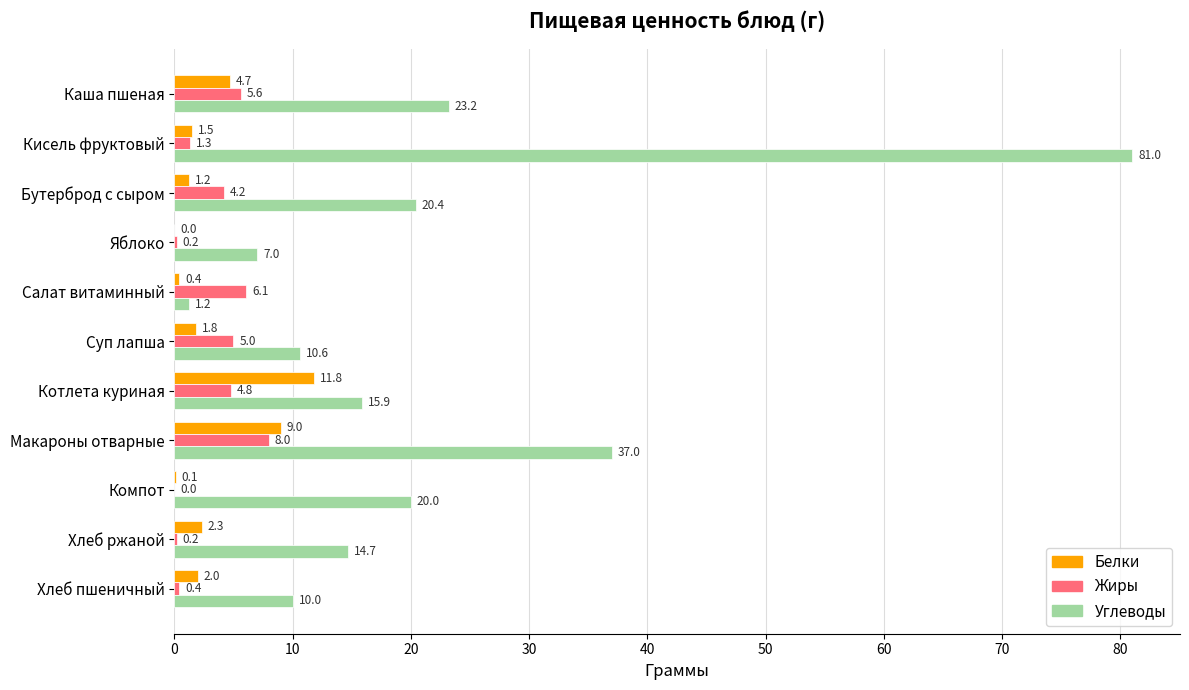

Which label corresponds to the largest value in the chart?

Кисель фруктовый